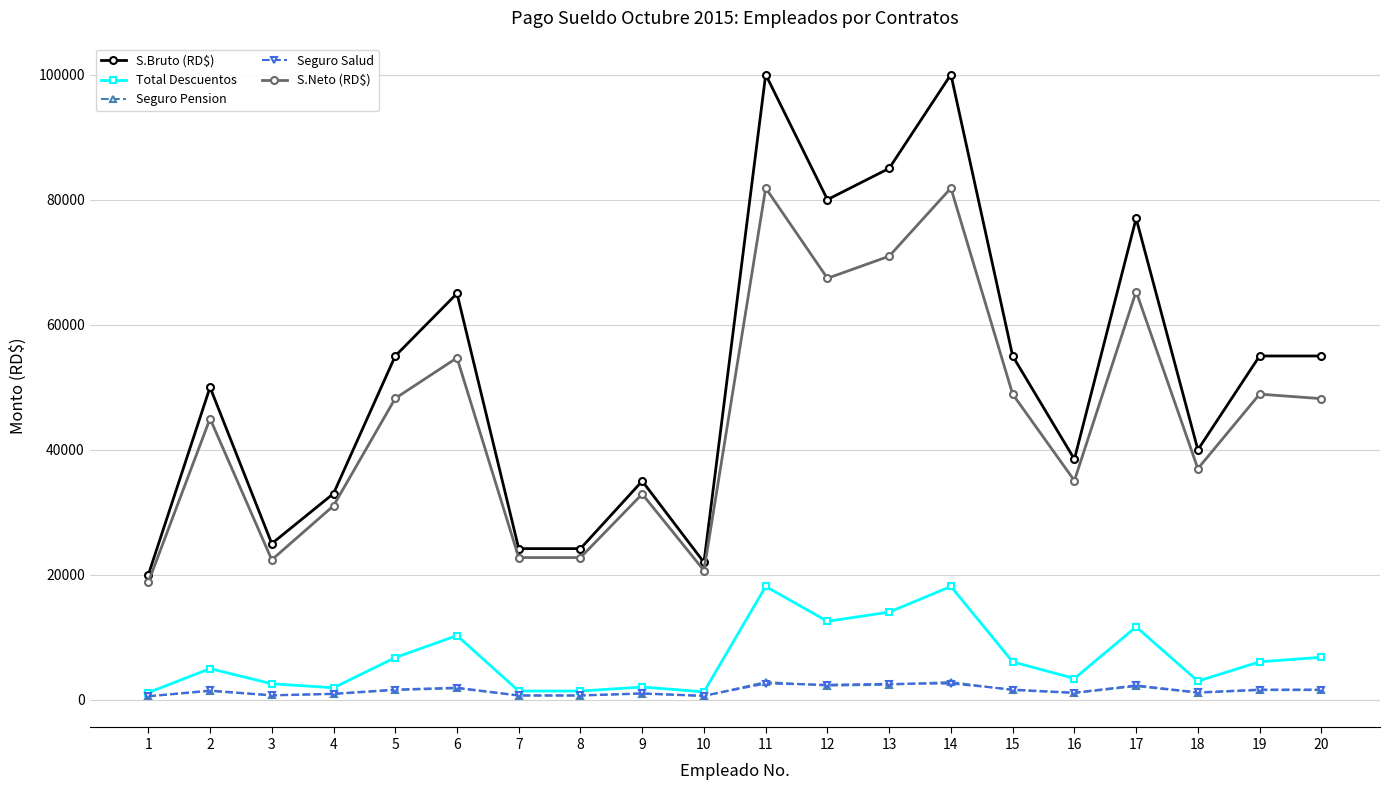

What is the maximum value shown in the chart?

100000.0